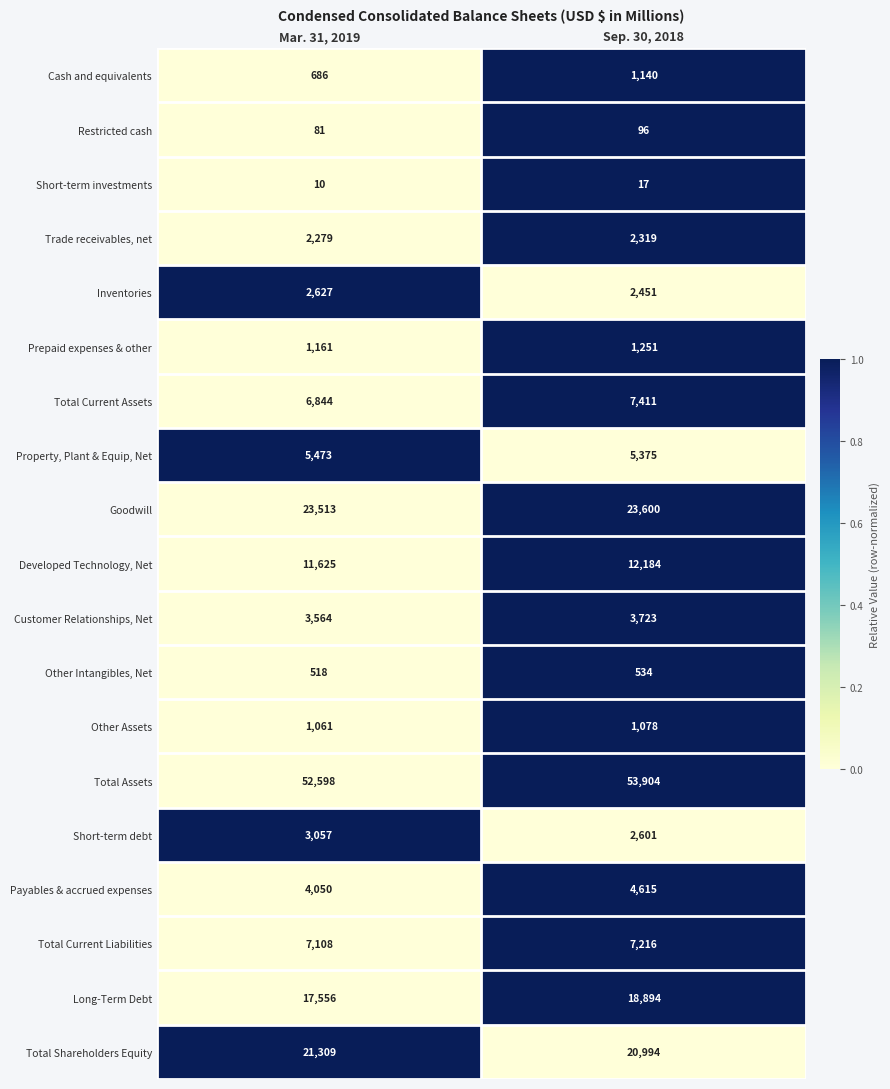

What is the sum of all Total Current Assets values?

14255